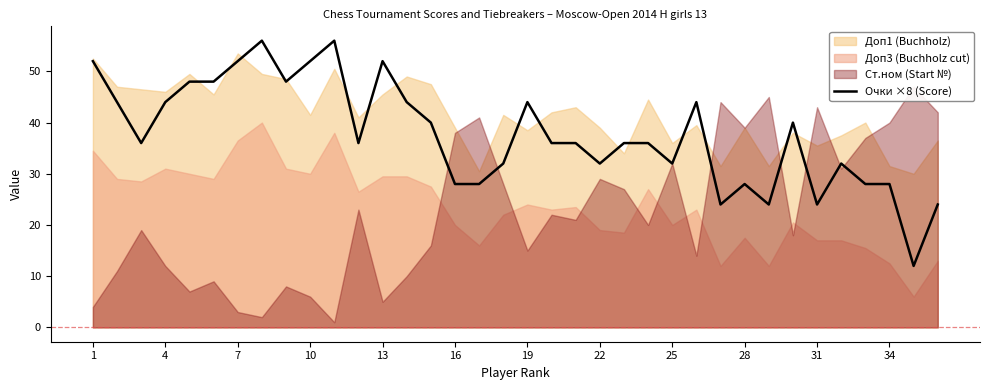

How many data points are less than 36?

14